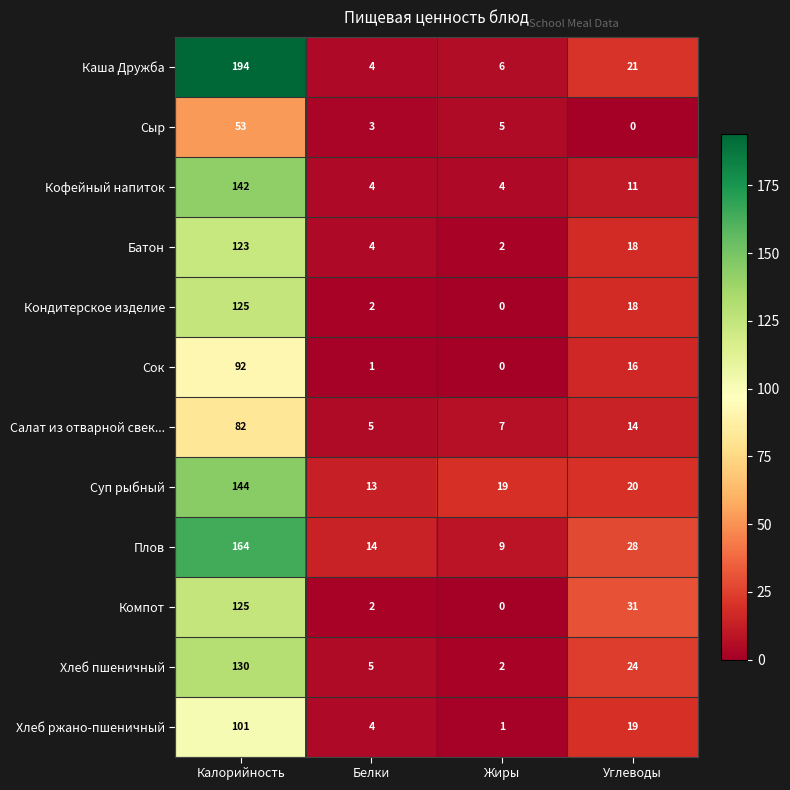

Count the number of data series in this chart.

12